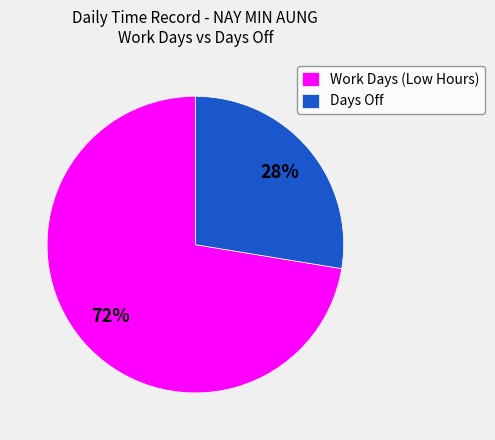

Does any single category account for the majority?

Yes